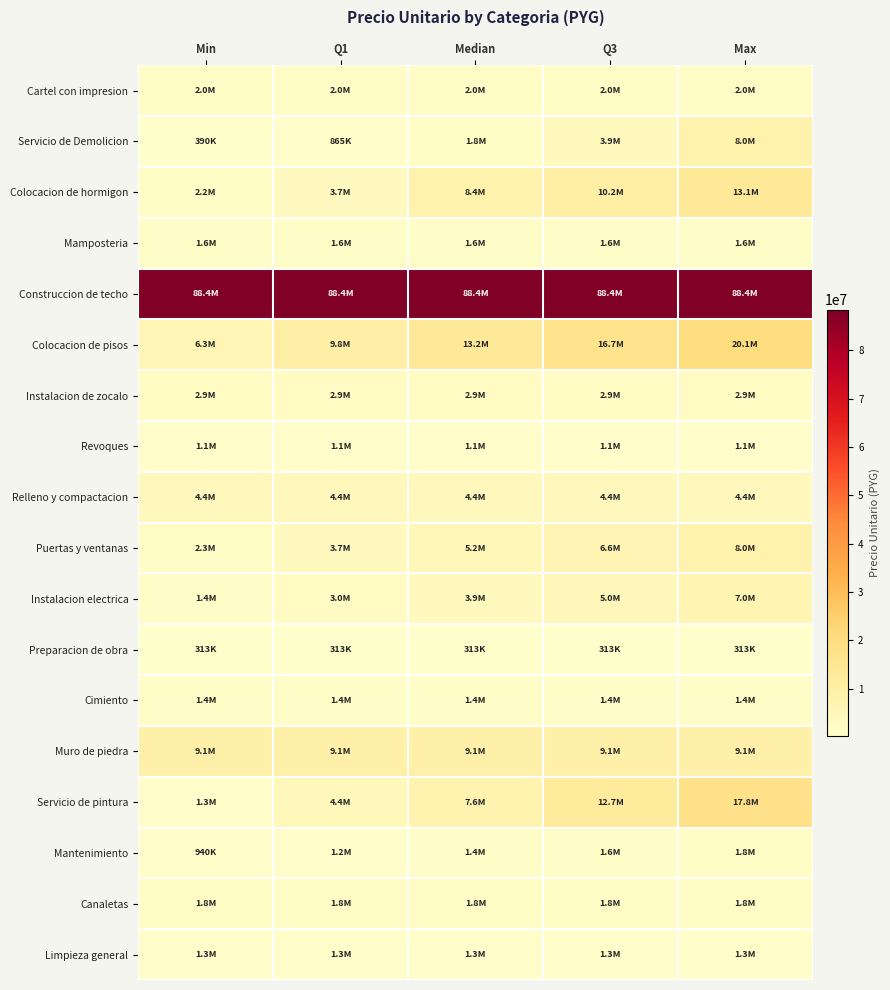

Reading left to right, extract all data points from this chart.

Cartel con impresion: Min=2000000.0	Q1=2000000.0	Median=2000000.0	Q3=2000000.0	Max=2000000.0
Servicio de Demolicion: Min=390000.0	Q1=864840.0	Median=1776560.0	Q3=3893745.0	Max=7984980.0
Colocacion de hormigon: Min=2241080.0	Q1=3692330.5	Median=8404740.0	Q3=10235812.5	Max=13054100.0
Mamposteria: Min=1573830.0	Q1=1573830.0	Median=1573830.0	Q3=1573830.0	Max=1573830.0
Construccion de techo: Min=88393400.0	Q1=88393400.0	Median=88393400.0	Q3=88393400.0	Max=88393400.0
Colocacion de pisos: Min=6325000.0	Q1=9772125.0	Median=13219250.0	Q3=16666375.0	Max=20113500.0
Instalacion de zocalo: Min=2898000.0	Q1=2898000.0	Median=2898000.0	Q3=2898000.0	Max=2898000.0
Revoques: Min=1123054.0	Q1=1123054.0	Median=1123054.0	Q3=1123054.0	Max=1123054.0
Relleno y compactacion: Min=4363560.0	Q1=4363560.0	Median=4363560.0	Q3=4363560.0	Max=4363560.0
Puertas y ventanas: Min=2317680.0	Q1=3742740.0	Median=5167800.0	Q3=6592860.0	Max=8017920.0
Instalacion electrica: Min=1360000.0	Q1=2980000.0	Median=3910000.0	Q3=4965000.0	Max=6960000.0
Preparacion de obra: Min=313000.0	Q1=313000.0	Median=313000.0	Q3=313000.0	Max=313000.0
Cimiento: Min=1382208.0	Q1=1382208.0	Median=1382208.0	Q3=1382208.0	Max=1382208.0
Muro de piedra: Min=9054464.0	Q1=9054464.0	Median=9054464.0	Q3=9054464.0	Max=9054464.0
Servicio de pintura: Min=1336500.0	Q1=4447150.0	Median=7557800.0	Q3=12682960.0	Max=17808120.0
Mantenimiento: Min=940000.0	Q1=1155000.0	Median=1370000.0	Q3=1585000.0	Max=1800000.0
Canaletas: Min=1793138.0	Q1=1793138.0	Median=1793138.0	Q3=1793138.0	Max=1793138.0
Limpieza general: Min=1264520.0	Q1=1264520.0	Median=1264520.0	Q3=1264520.0	Max=1264520.0